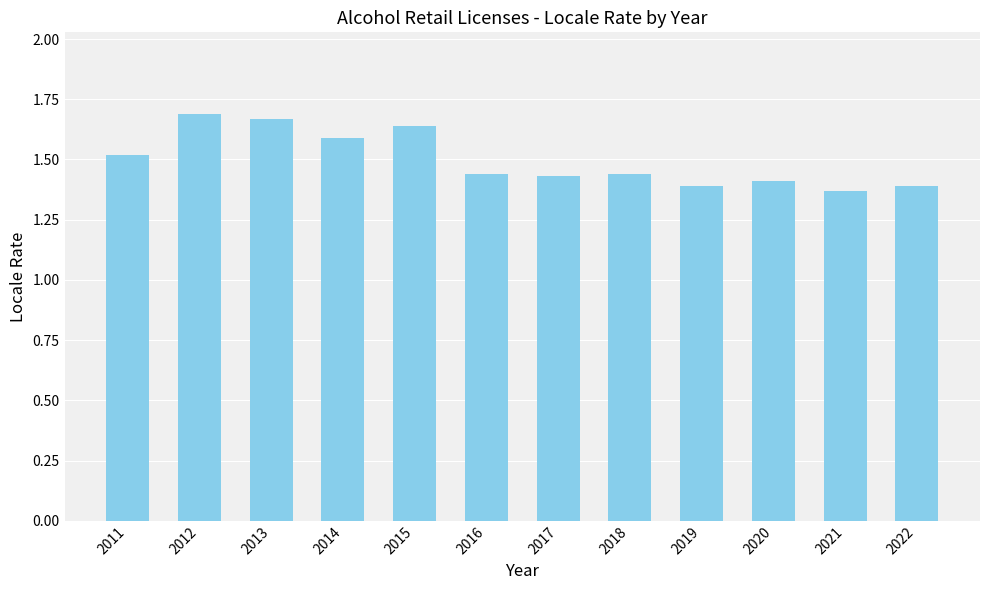

True or false: the data shows 2.5 at 2014.

False